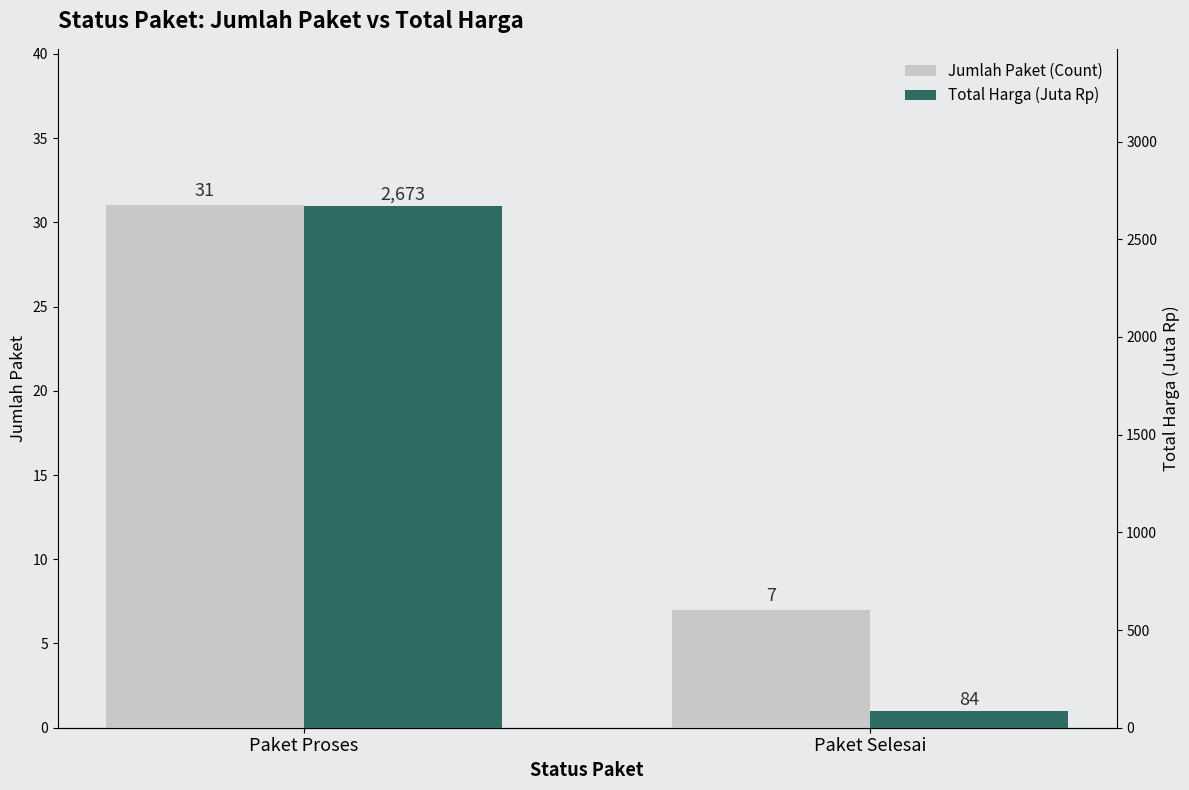

How many groups of bars are there?

2